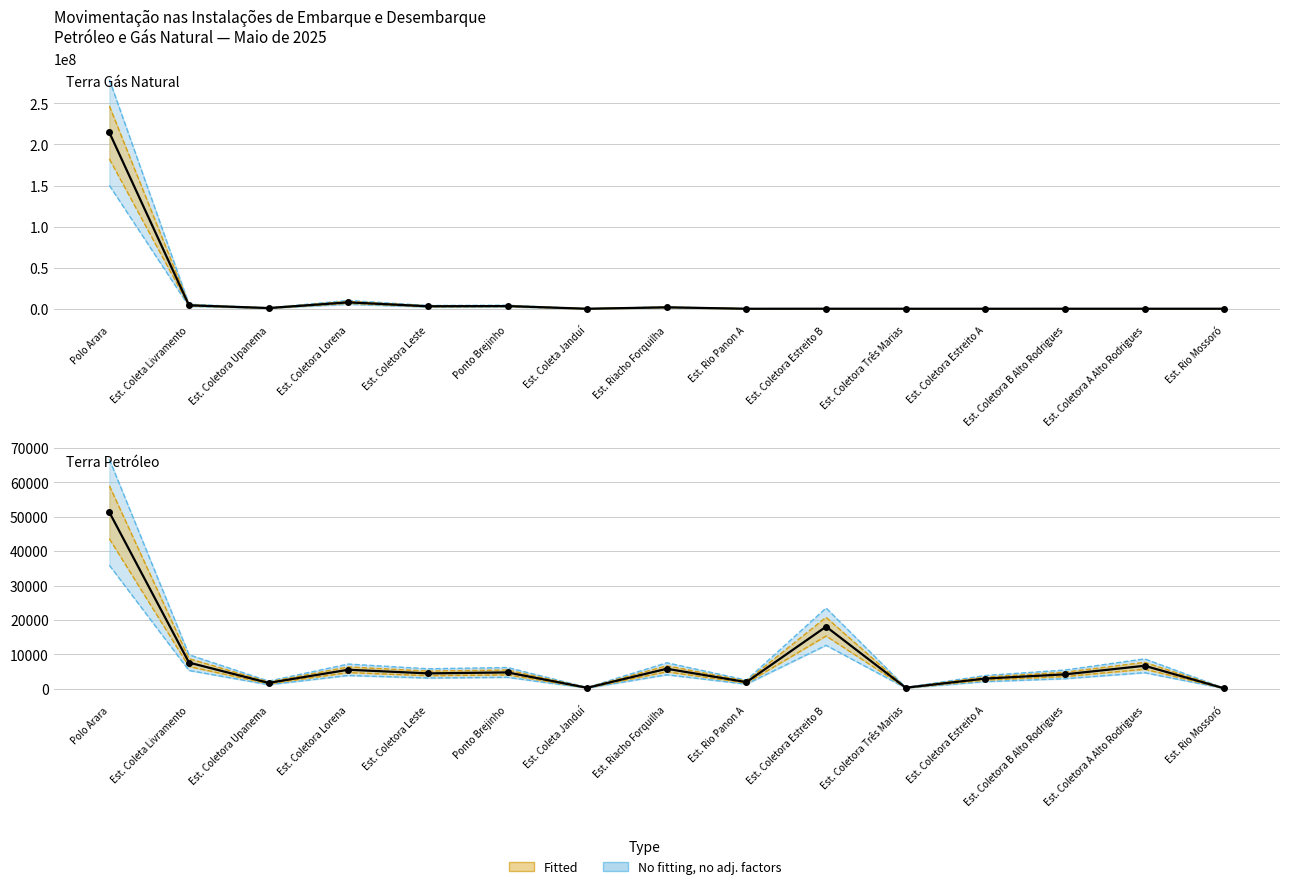

True or false: Terra Gás Natural (m³) and Terra Petróleo (m³) cross at least once.

False